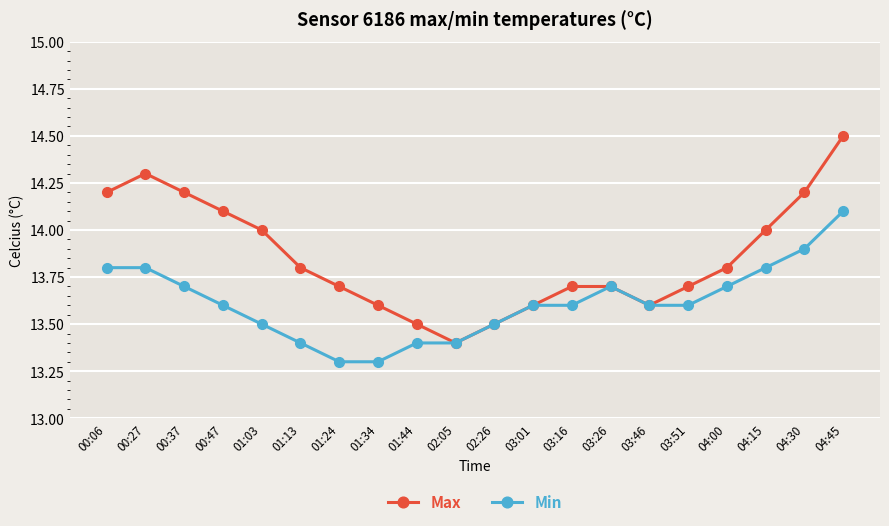

Rank the series by their average value, from lowest to highest.

Min, Max